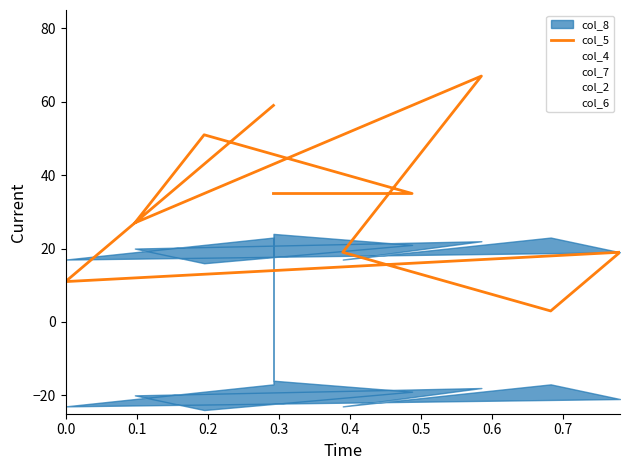

Does the chart have visible grid lines?

No